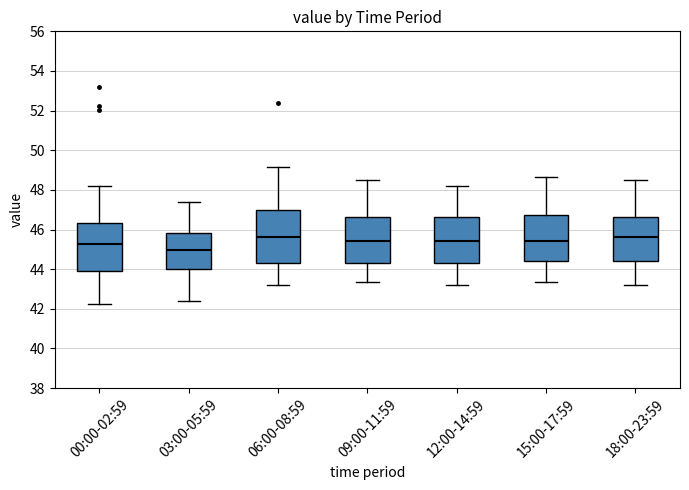

Which box is the tallest, from its lower edge to its upper edge?

06:00-08:59